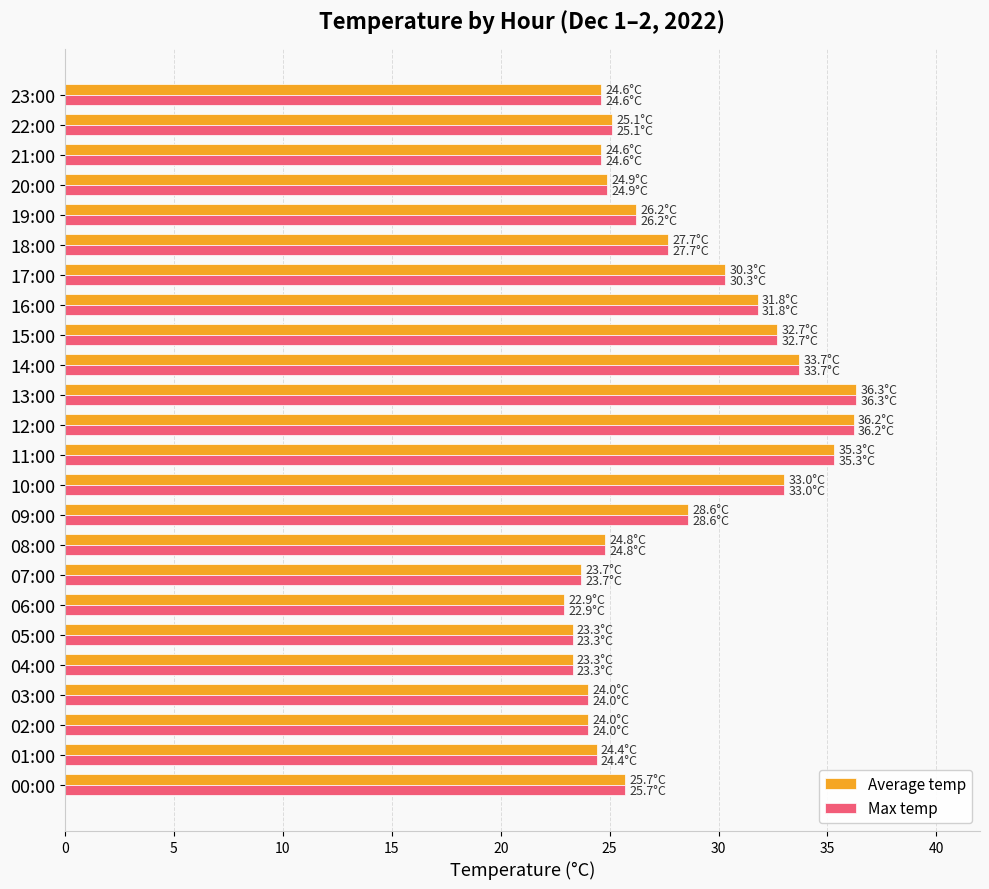

What is the total value across all series at 15:00?

65.4